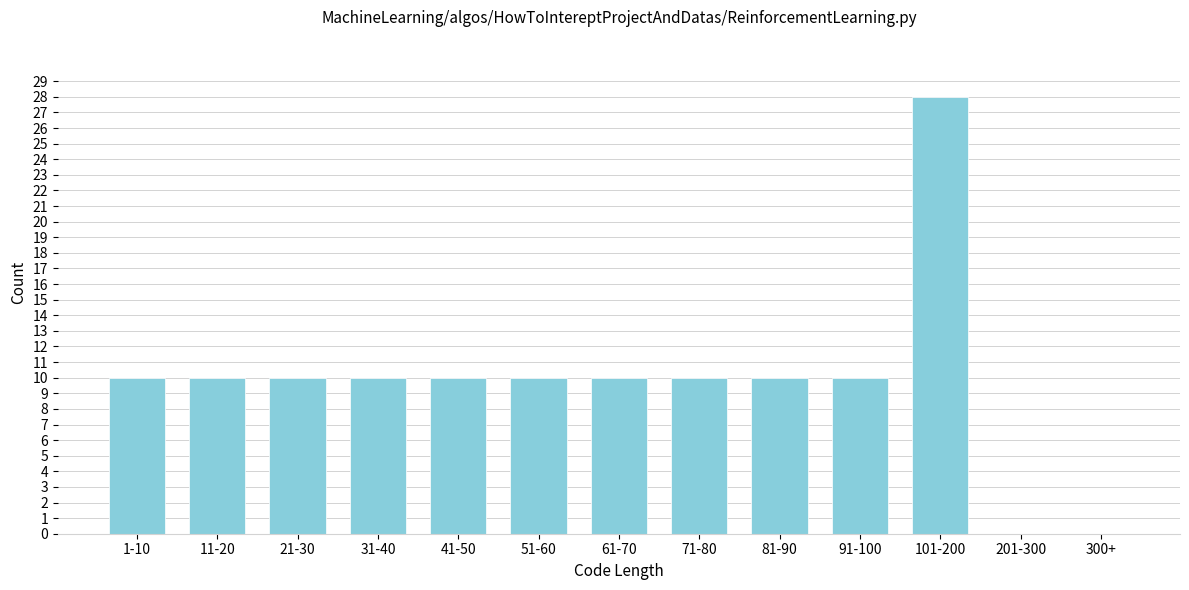

Reading left to right, transcribe all the data shown in this chart.

1-10=10	11-20=10	21-30=10	31-40=10	41-50=10	51-60=10	61-70=10	71-80=10	81-90=10	91-100=10	101-200=28	201-300=0	300+=0